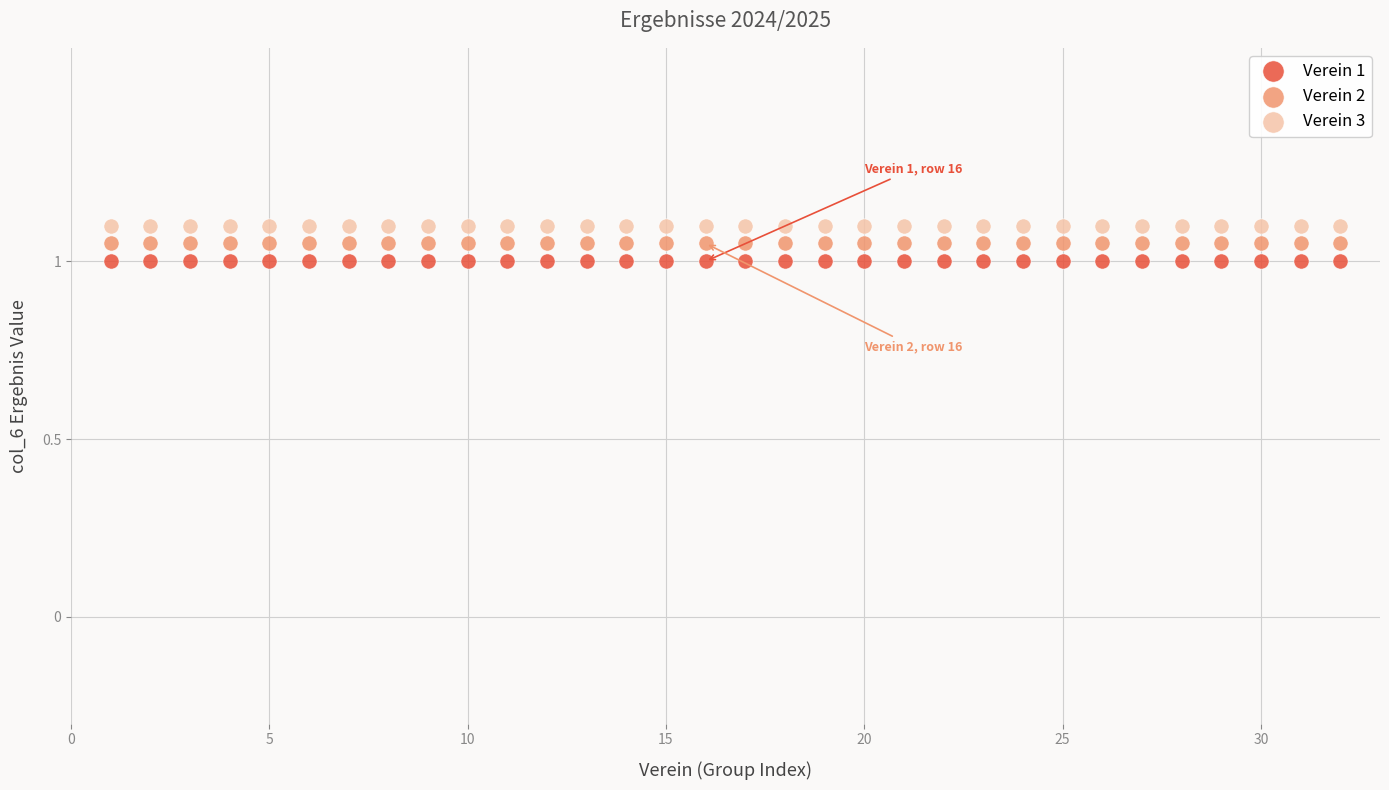

How many points are shown in the scatter plot?

96